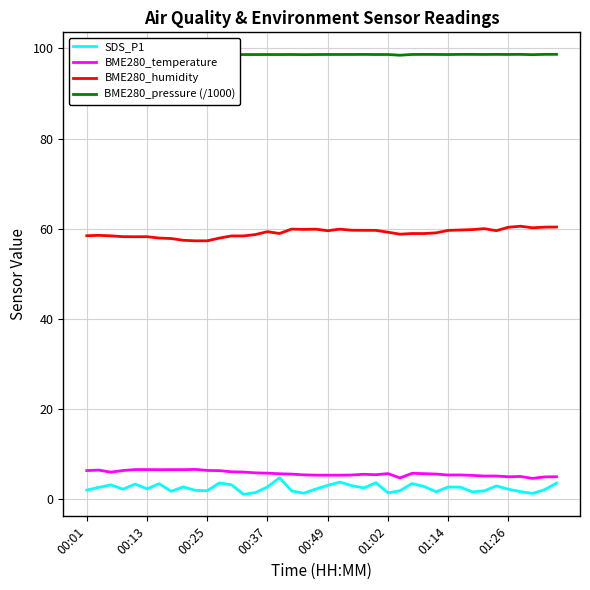

Which series has the largest total across all categories?

BME280_pressure (/1000)